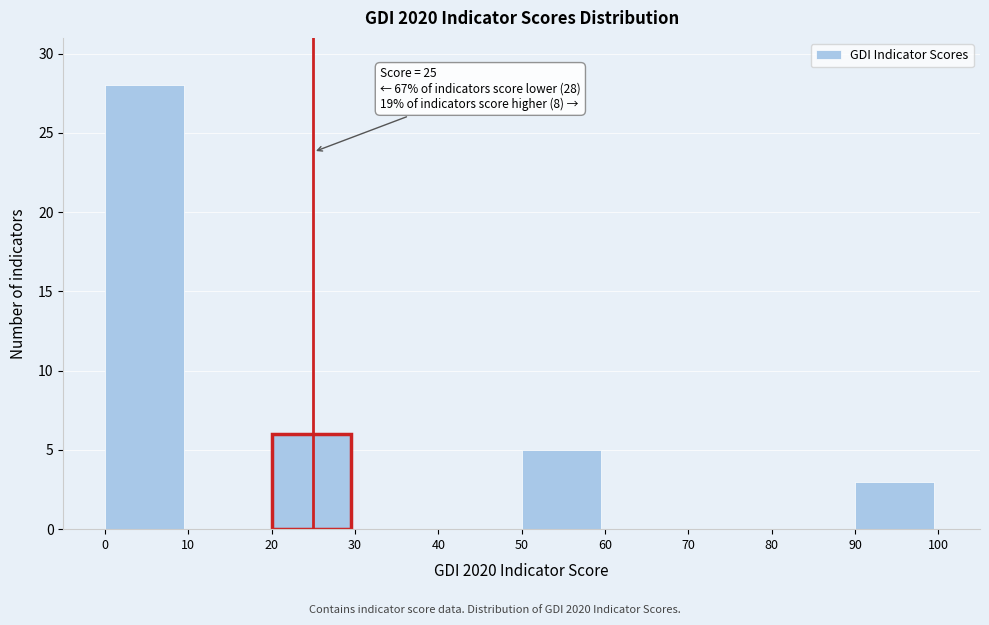

Over which range of the x-axis is the bar tallest?

0 to 10